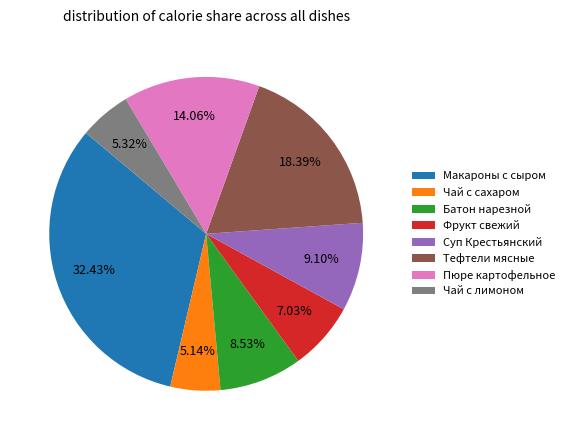

Does Фрукт свежий represent more than half of the total?

No